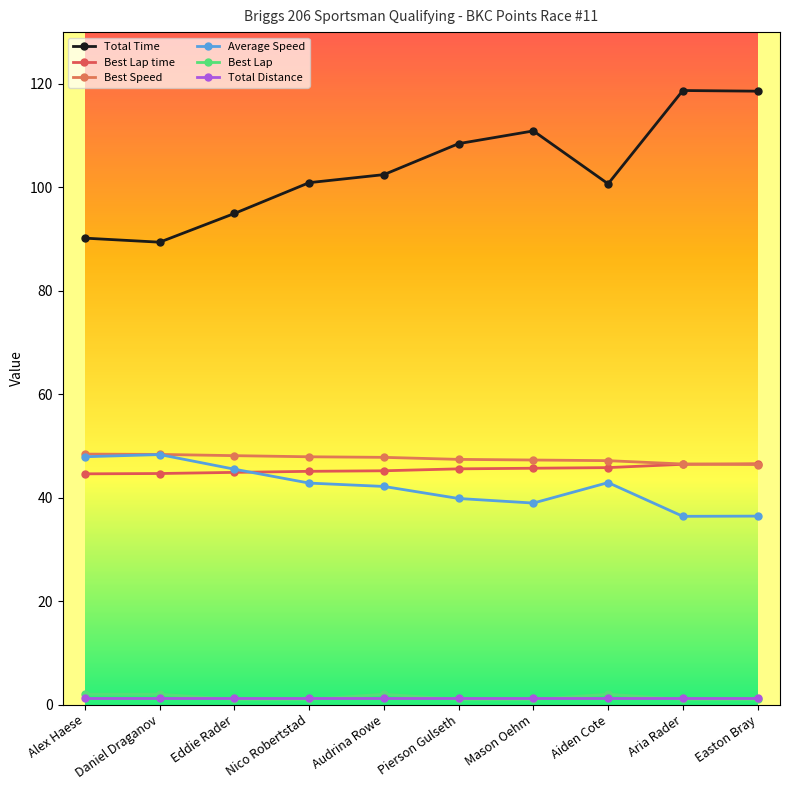

True or false: Average Speed and Total Time cross at least once.

False